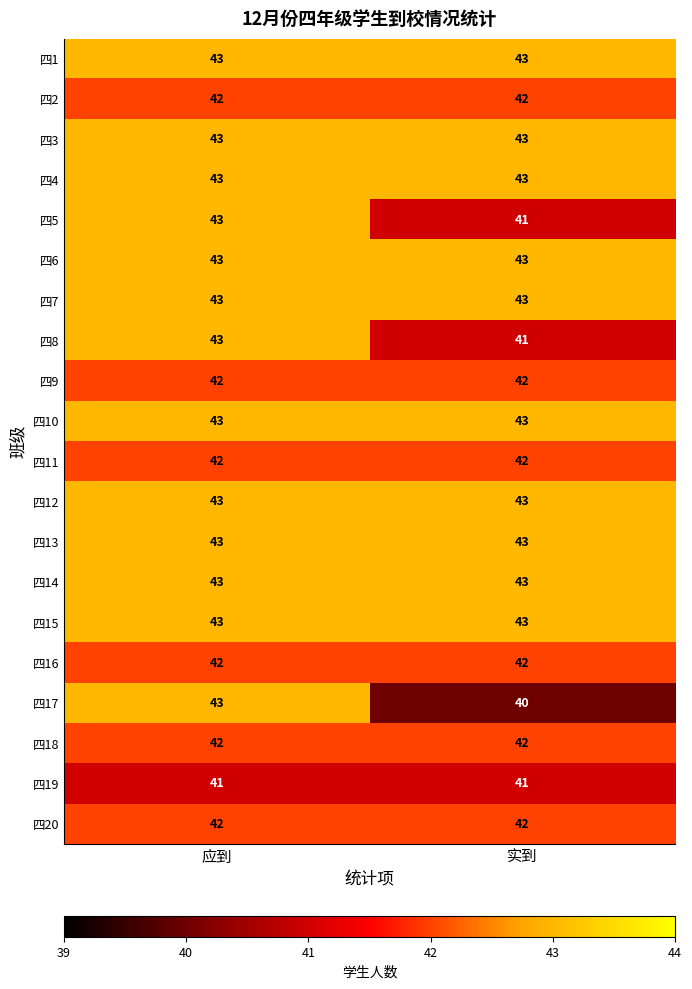

At which category is the sum across all series the highest?

应到